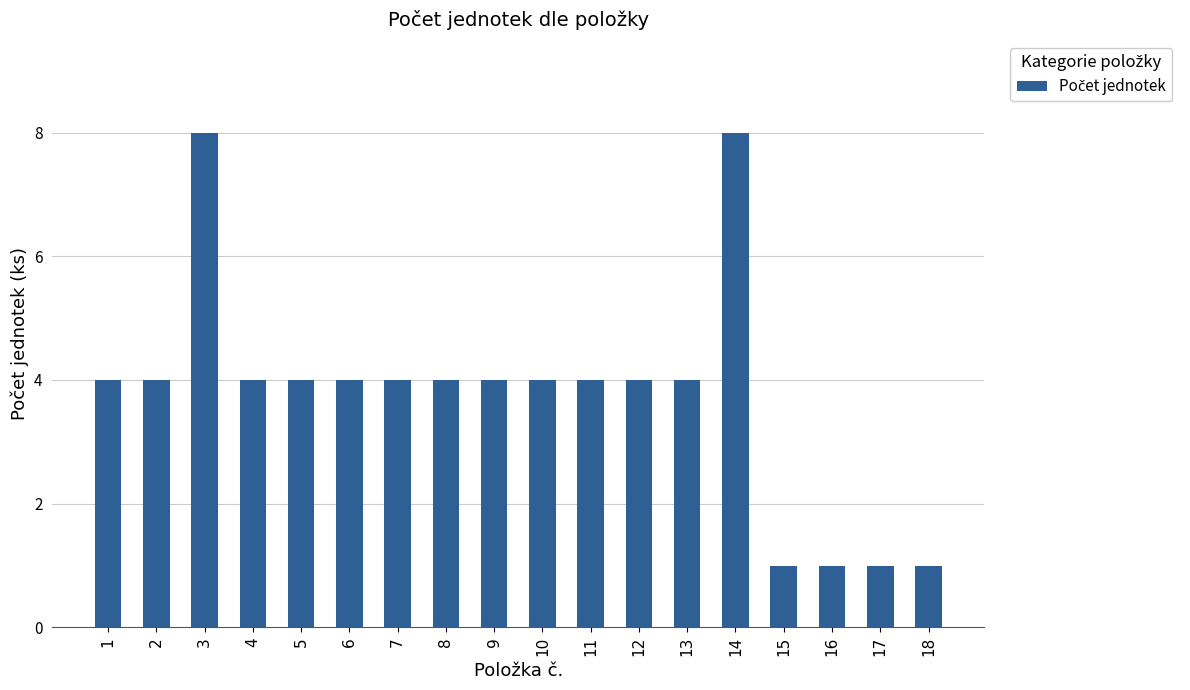

Which has a higher value, 13 or 3?

3